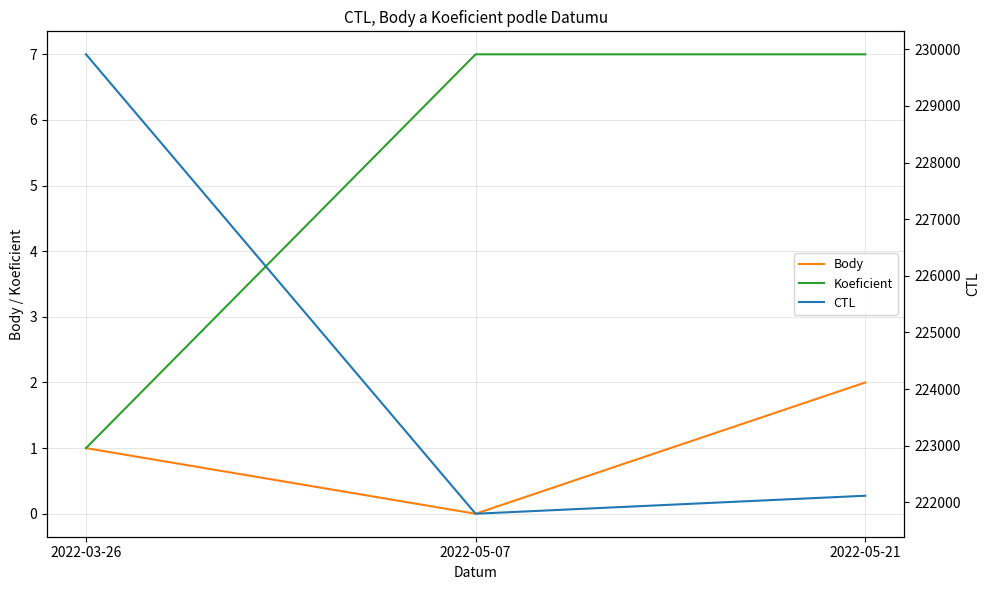

The value of Koeficient at 2022-03-26 is 2. True or false?

False